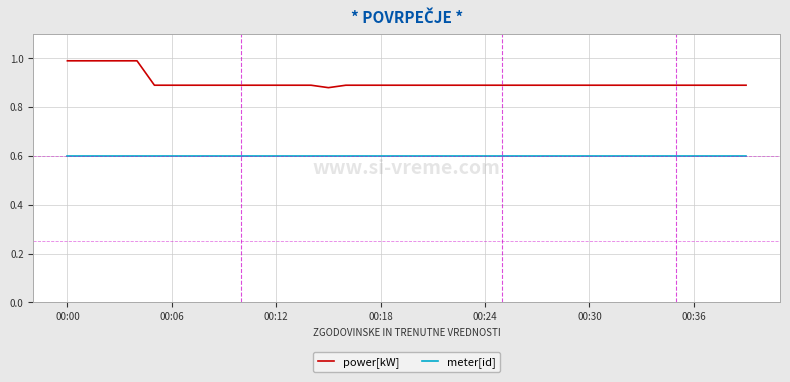

Rank the series by their average value, from lowest to highest.

meter[id], power[kW]